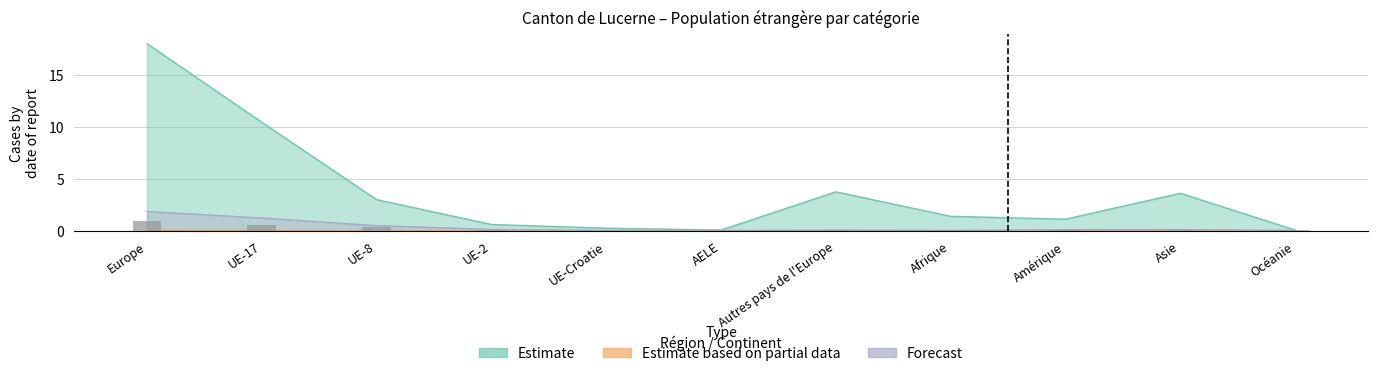

At which category is the sum across all series the highest?

Europe